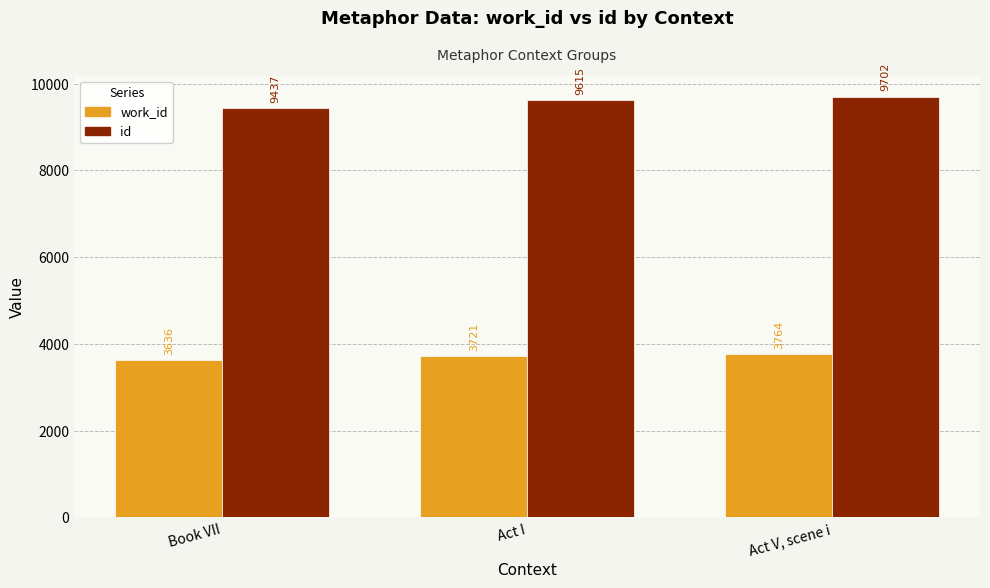

At which category is the sum across all series the highest?

Act V, scene i